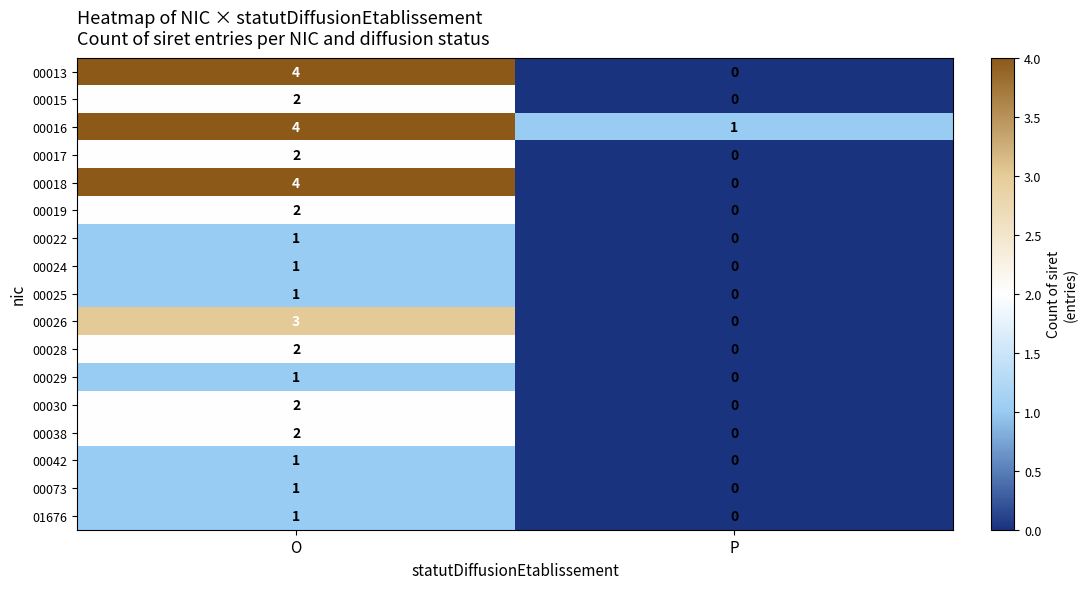

The value of 00015 at P is 0. True or false?

True